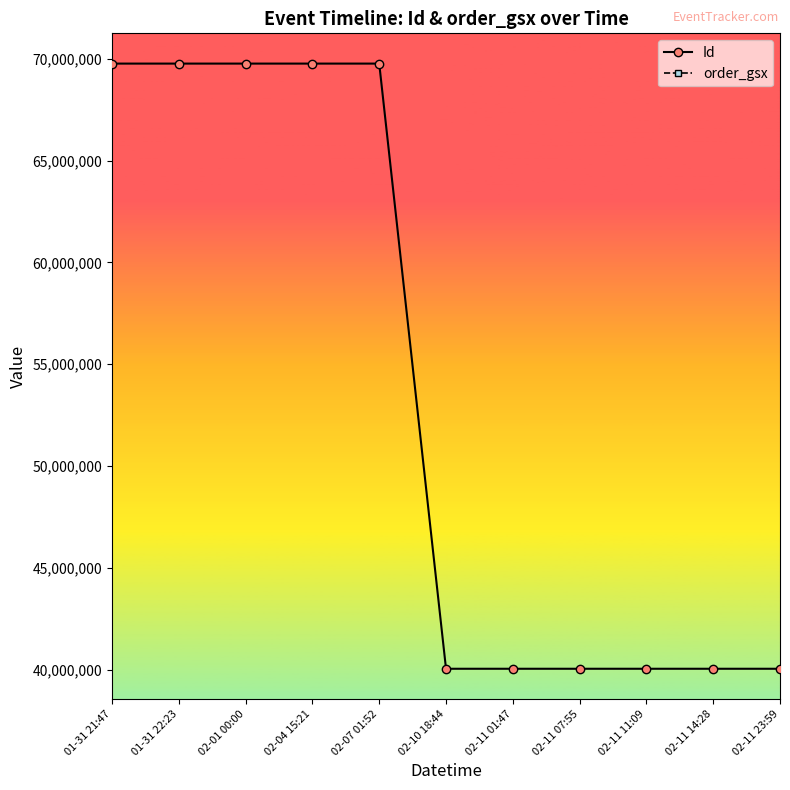

Reading right to left, list all the values displayed in this chart.

Id: 40038286	40038285	40038284	40038283	40038282	40038281	69760661	69760660	69760662	69760663	69760664
order_gsx: 526401	526401	526401	526401	526401	526401	526401	526401	526401	526401	526401